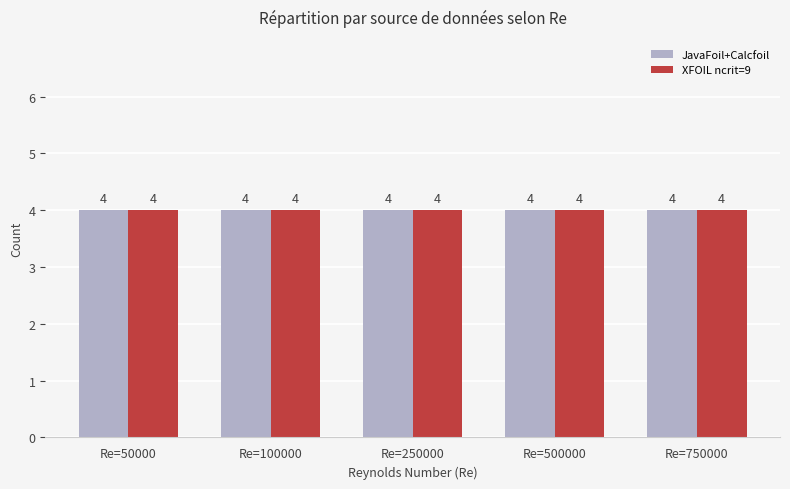

At 750000, list the series in order from smallest to largest.

JavaFoil+Calcfoil, XFOIL ncrit=9